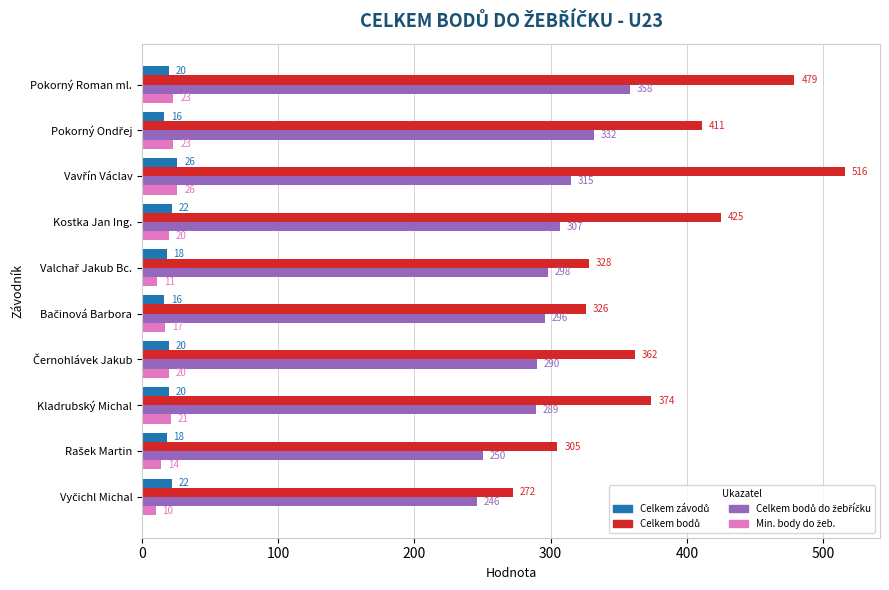

What is the minimum value shown in the chart?

10